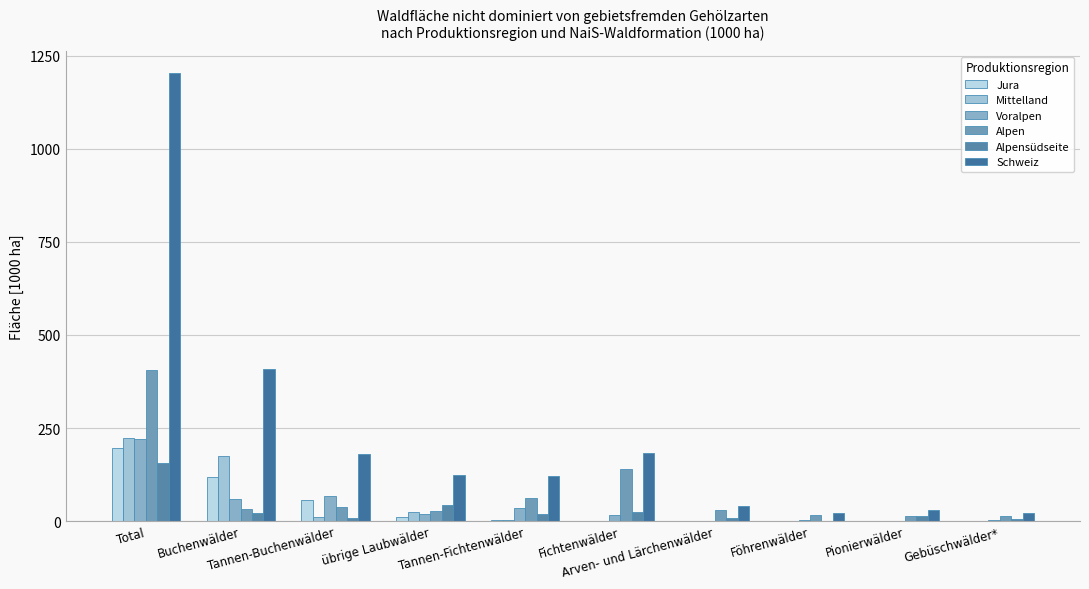

What is the difference between the Voralpen values at Buchenwälder and Fichtenwälder?

42.0